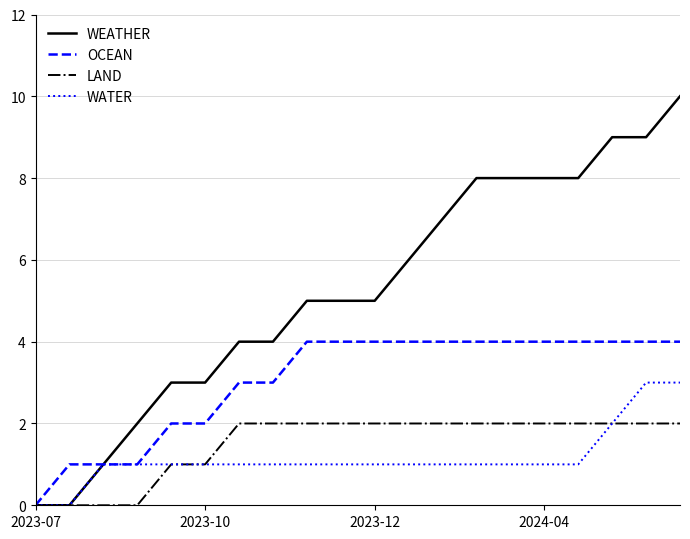

Which series has the largest total across all categories?

WEATHER